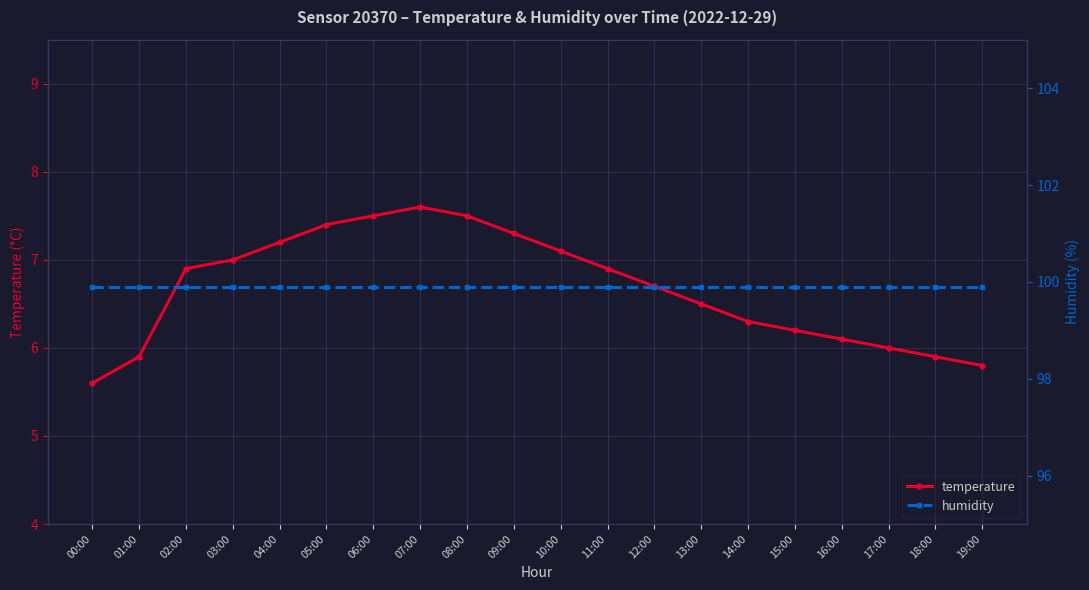

What is the total value across all series at 12:00?

106.6